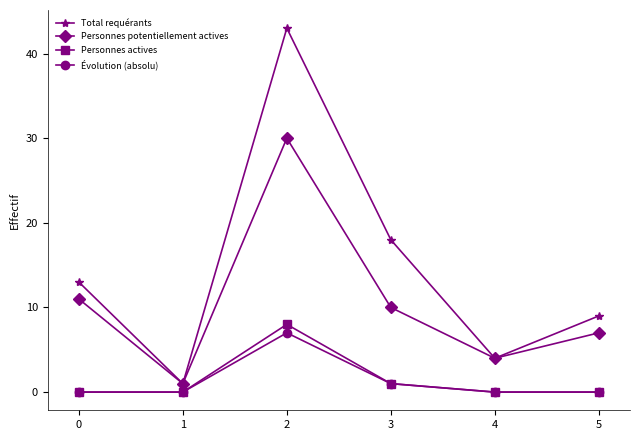

What is the total value across all series at 3?

30